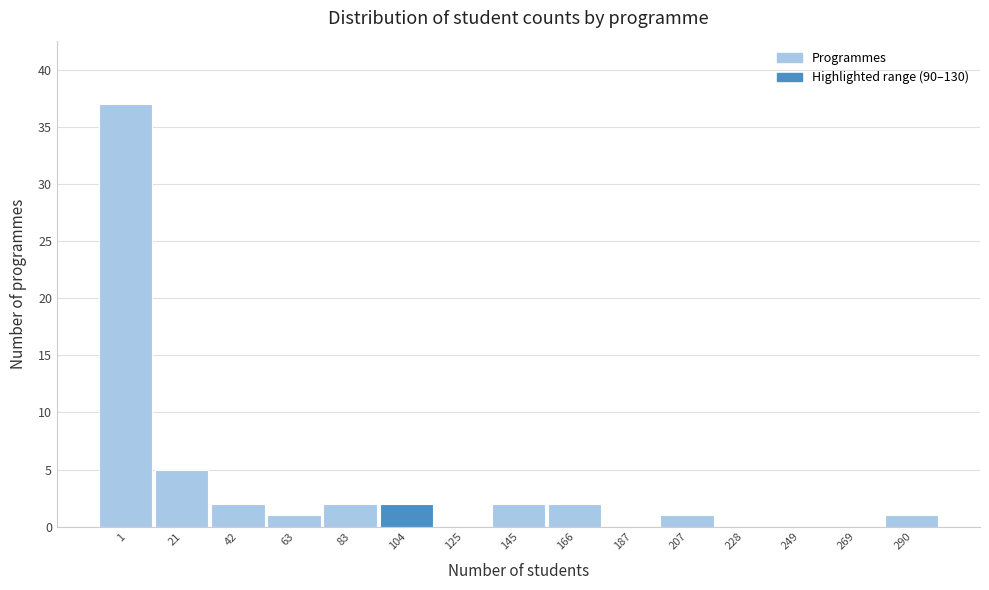

Reading right to left, extract all data points from this chart.

290=1	269=0	249=0	228=0	207=1	187=0	166=2	145=2	125=0	104=2	83=2	63=1	42=2	21=5	1=37